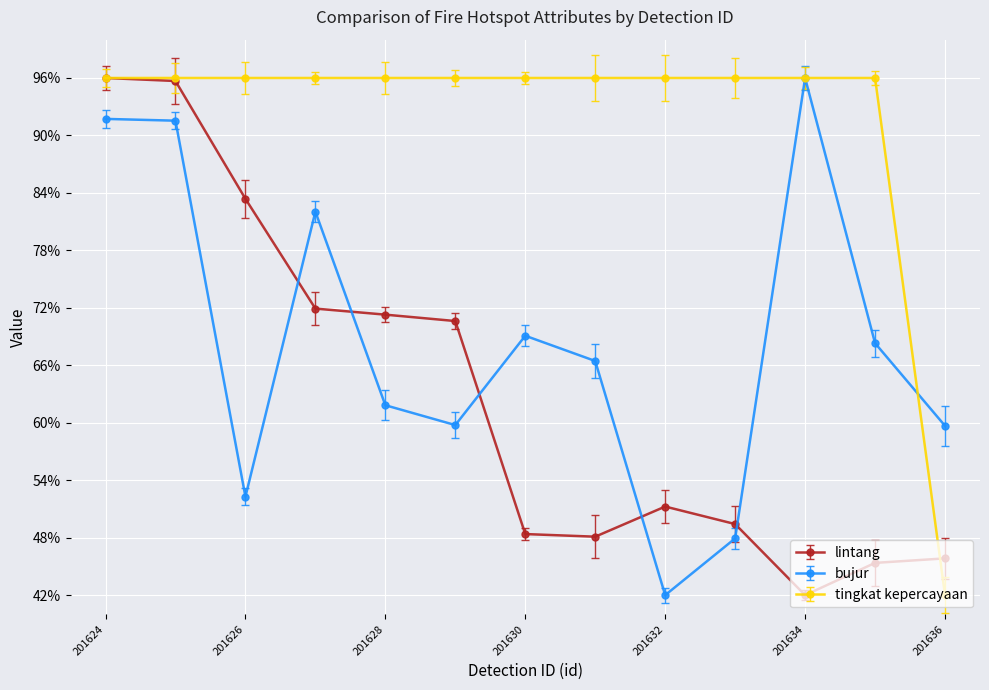

What is the greatest value displayed?

96.0